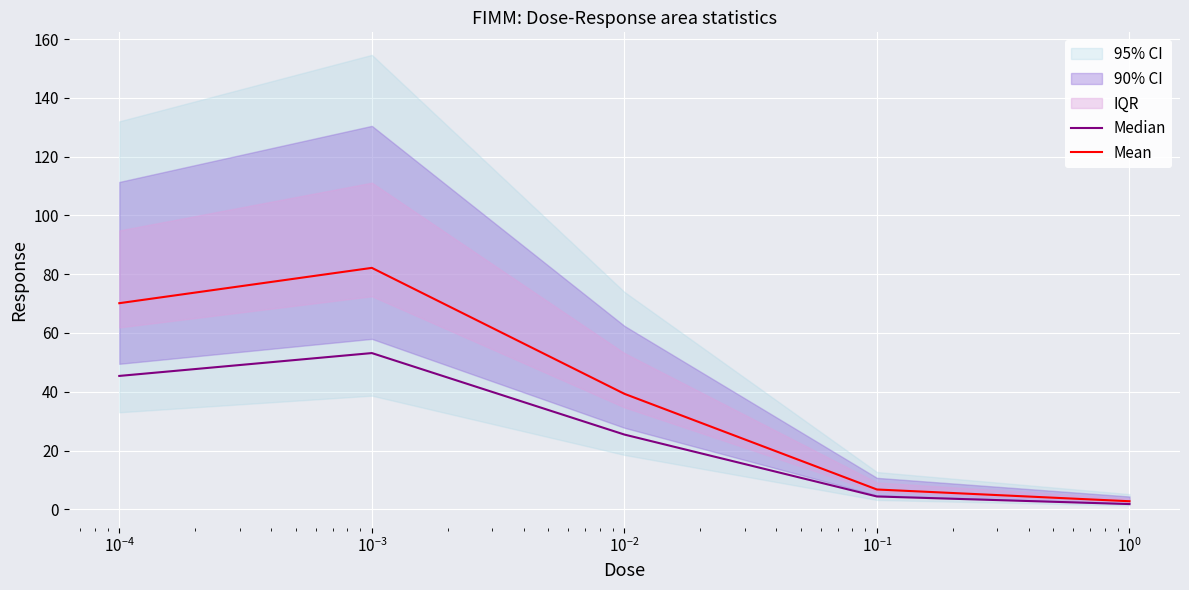

What is the maximum value for Median?

53.2